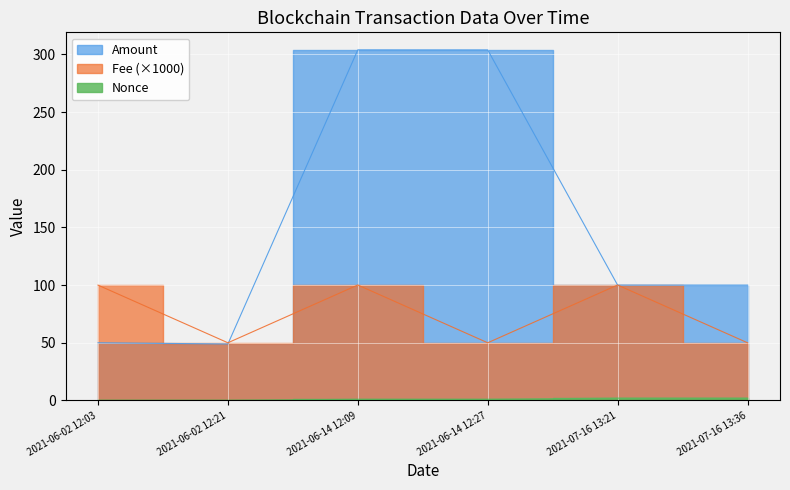

Which category has the lowest value in the Fee series?

2021-06-02 12:21